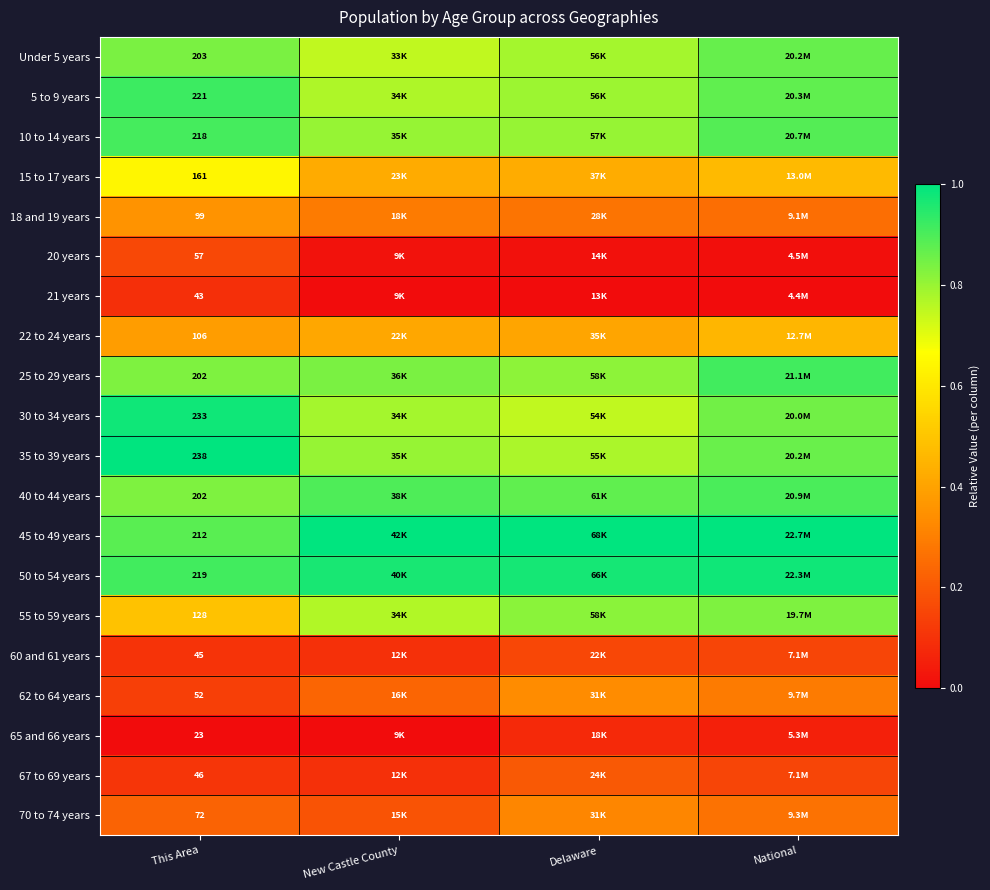

Between This Area and National, which is larger?

National